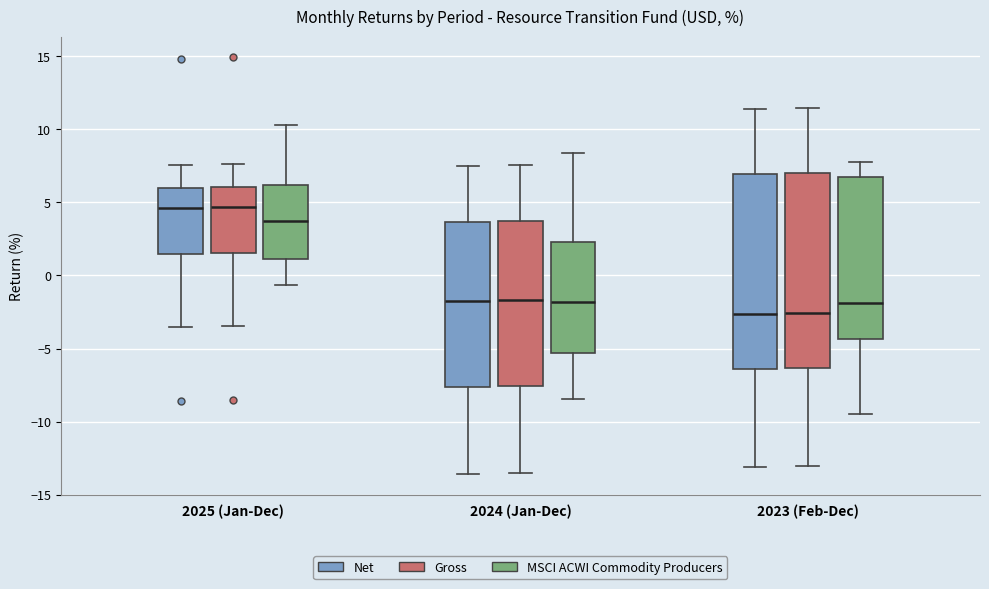

Reading left to right, transcribe this box plot: for each box, give where its median line is, the range the box spans, and where its two whiskers end, as read against the y-axis. The values are not printed on the chart, so give them approximately, as read against the axis.

2025 (Jan-Dec) (Net): median 4.5, box 1.5 to 6.0, whiskers -3.5 to 7.5
2025 (Jan-Dec) (Gross): median 4.5, box 1.5 to 6.0, whiskers -3.5 to 7.5
2025 (Jan-Dec) (MSCI ACWI Commodity Producers): median 3.5, box 1.0 to 6.0, whiskers -0.5 to 10.5
2024 (Jan-Dec) (Net): median -1.5, box -7.5 to 3.5, whiskers -13.5 to 7.5
2024 (Jan-Dec) (Gross): median -1.5, box -7.5 to 4.0, whiskers -13.5 to 7.5
2024 (Jan-Dec) (MSCI ACWI Commodity Producers): median -2.0, box -5.5 to 2.5, whiskers -8.5 to 8.5
2023 (Feb-Dec) (Net): median -2.5, box -6.5 to 7.0, whiskers -13.0 to 11.5
2023 (Feb-Dec) (Gross): median -2.5, box -6.5 to 7.0, whiskers -13.0 to 11.5
2023 (Feb-Dec) (MSCI ACWI Commodity Producers): median -2.0, box -4.5 to 7.0, whiskers -9.5 to 7.5